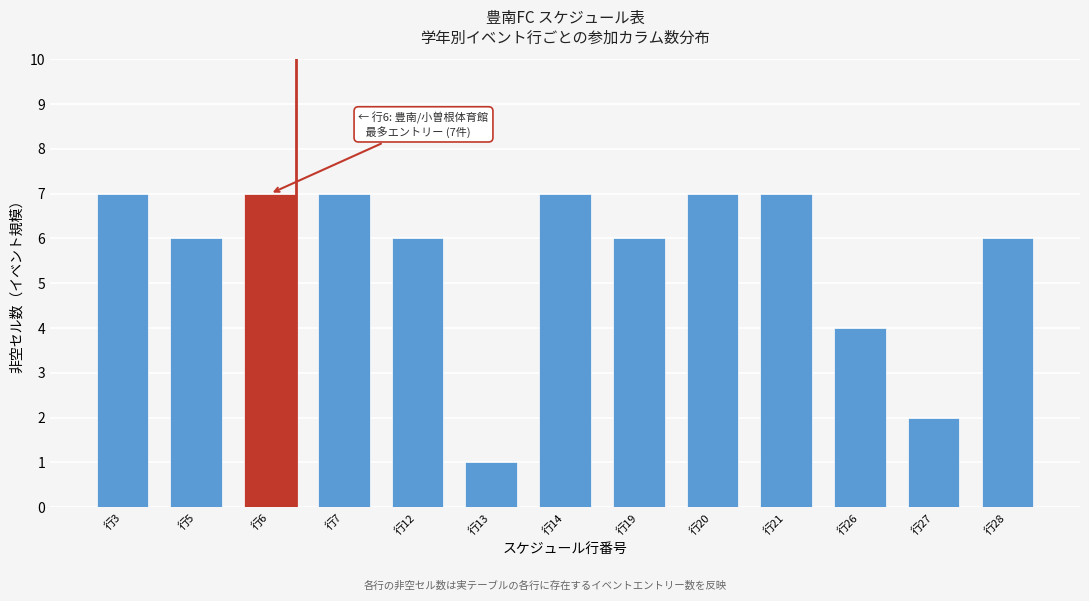

Reading left to right, list all the values displayed in this chart.

行3=7	行5=6	行6=7	行7=7	行12=6	行13=1	行14=7	行19=6	行20=7	行21=7	行26=4	行27=2	行28=6